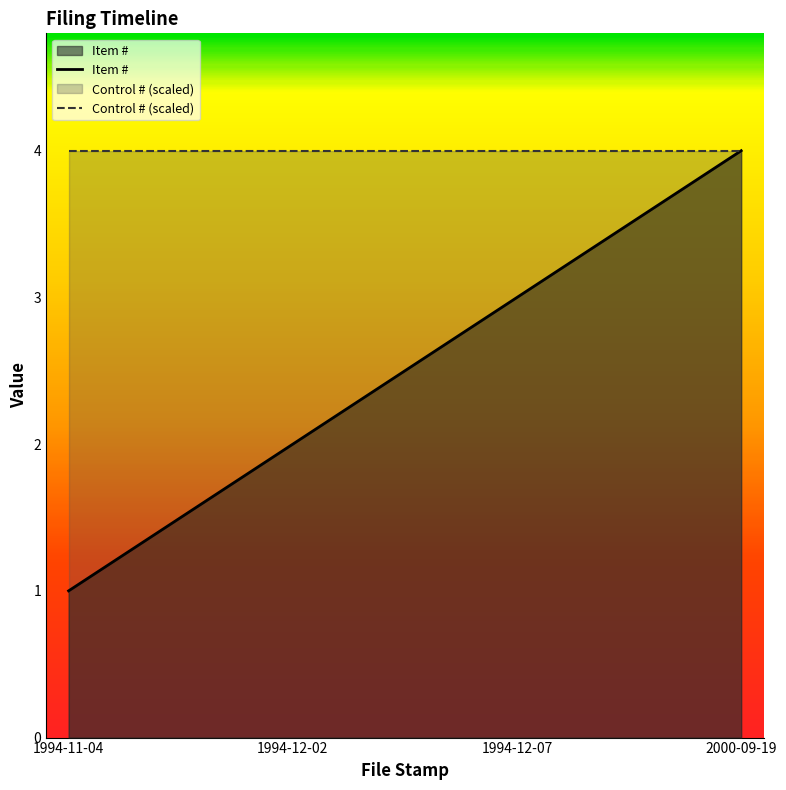

What is the change in value from 1994-11-04 to 1994-12-02?

+1